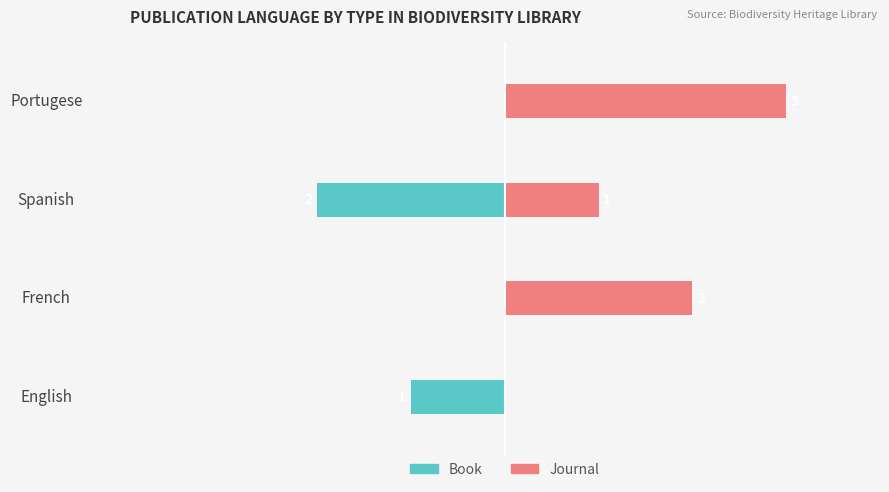

What are all the series names shown in the legend?

Book, Journal